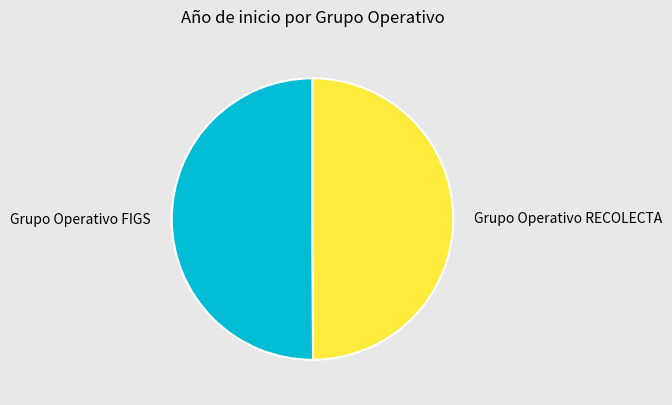

What is the ratio of the value at Grupo Operativo FIGS to the value at Grupo Operativo RECOLECTA?

1.0